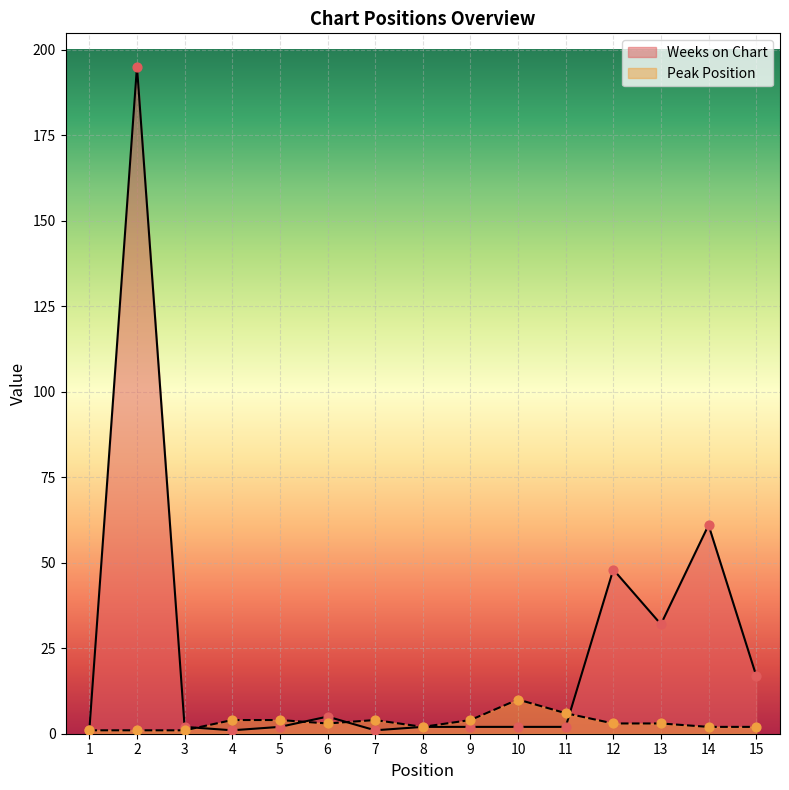

What are all the series names shown in the legend?

Weeks on Chart, Peak Position